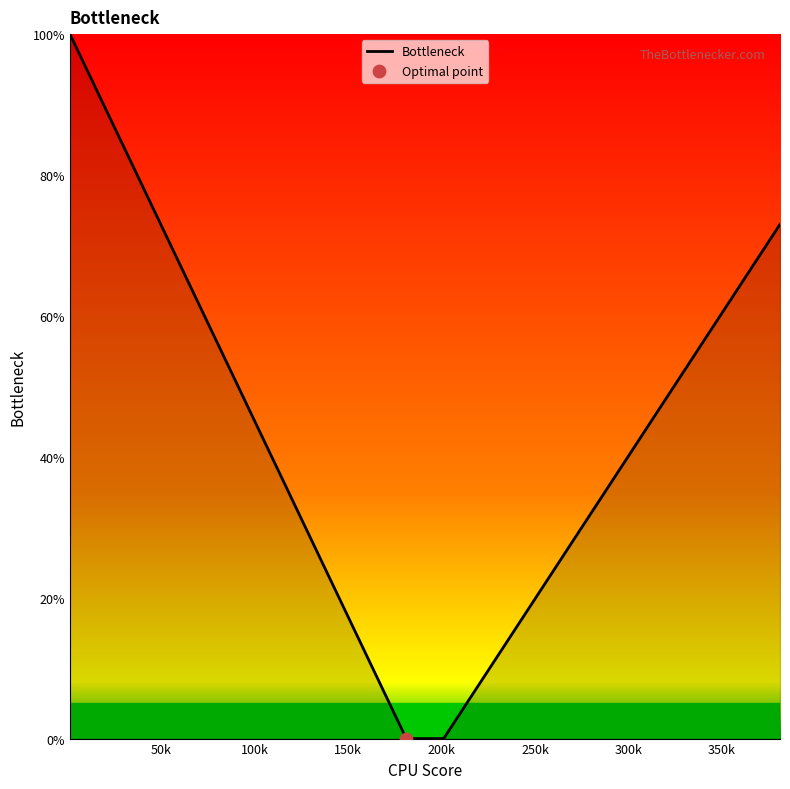

What is the greatest value displayed?

100.0